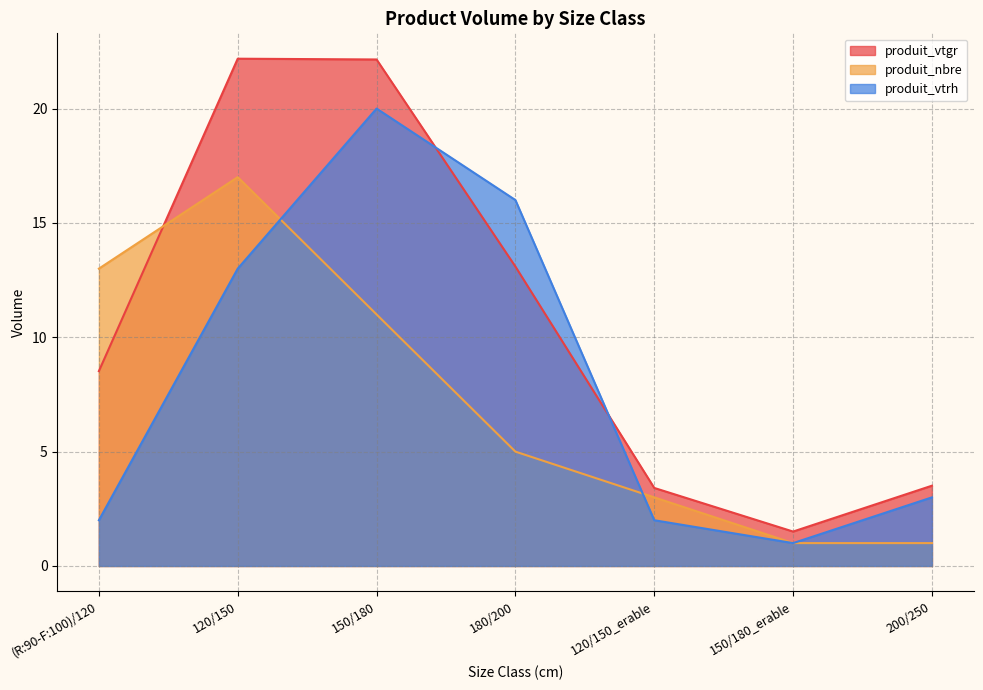

What is the difference between the maximum and second lowest values in the produit_nbre series?

16.0